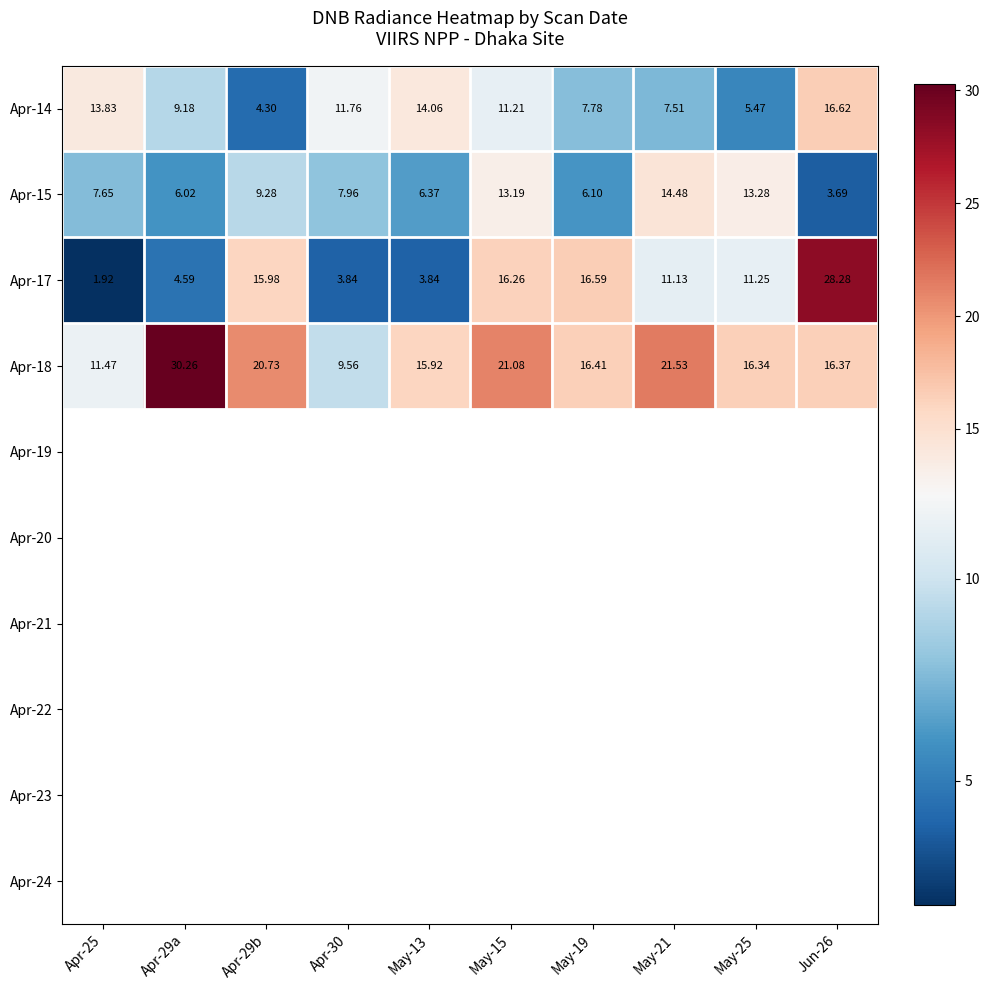

Is the value of Apr-17 at Apr-30 greater than the value of Apr-18 at May-19?

No